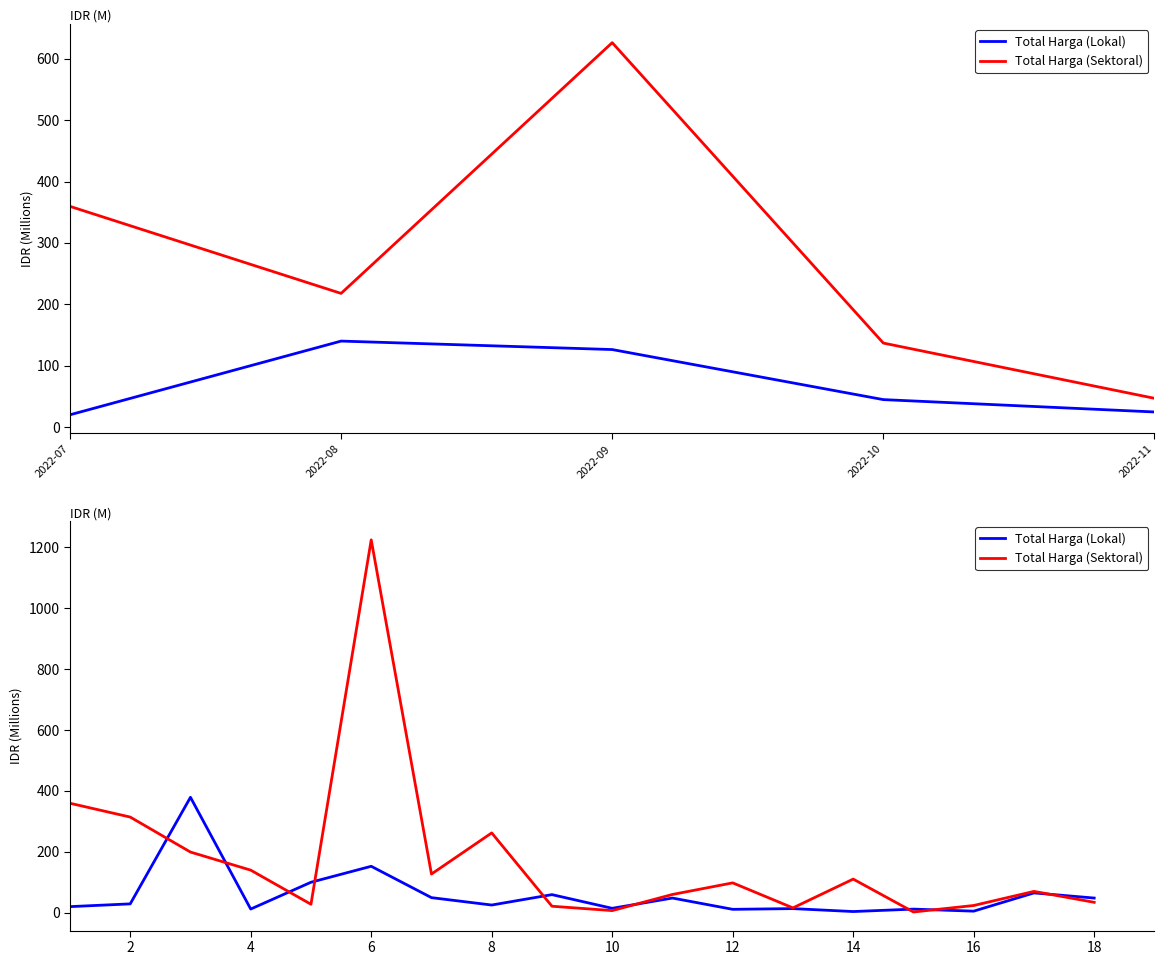

List the series in order of their peak value, lowest first.

Total Harga (Lokal), Total Harga (Sektoral)